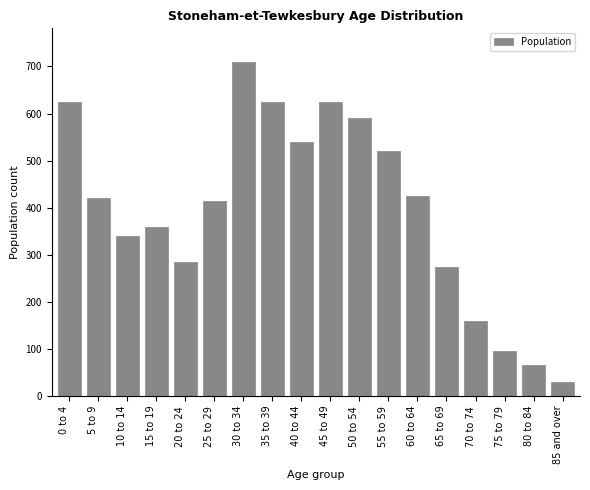

Reading left to right, transcribe all the data shown in this chart.

0 to 4=625	5 to 9=420	10 to 14=340	15 to 19=360	20 to 24=285	25 to 29=415	30 to 34=710	35 to 39=625	40 to 44=540	45 to 49=625	50 to 54=590	55 to 59=520	60 to 64=425	65 to 69=275	70 to 74=160	75 to 79=95	80 to 84=65	85 and over=30